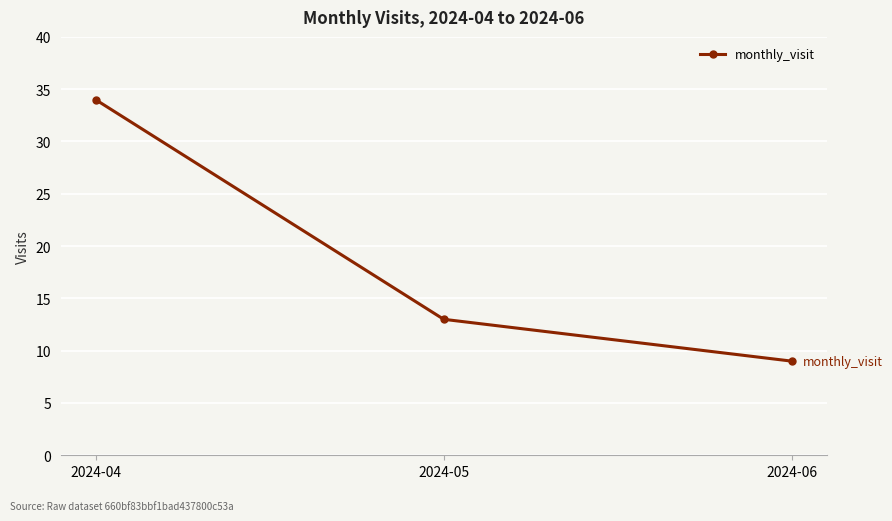

Reading left to right, extract all data points from this chart.

34	13	9